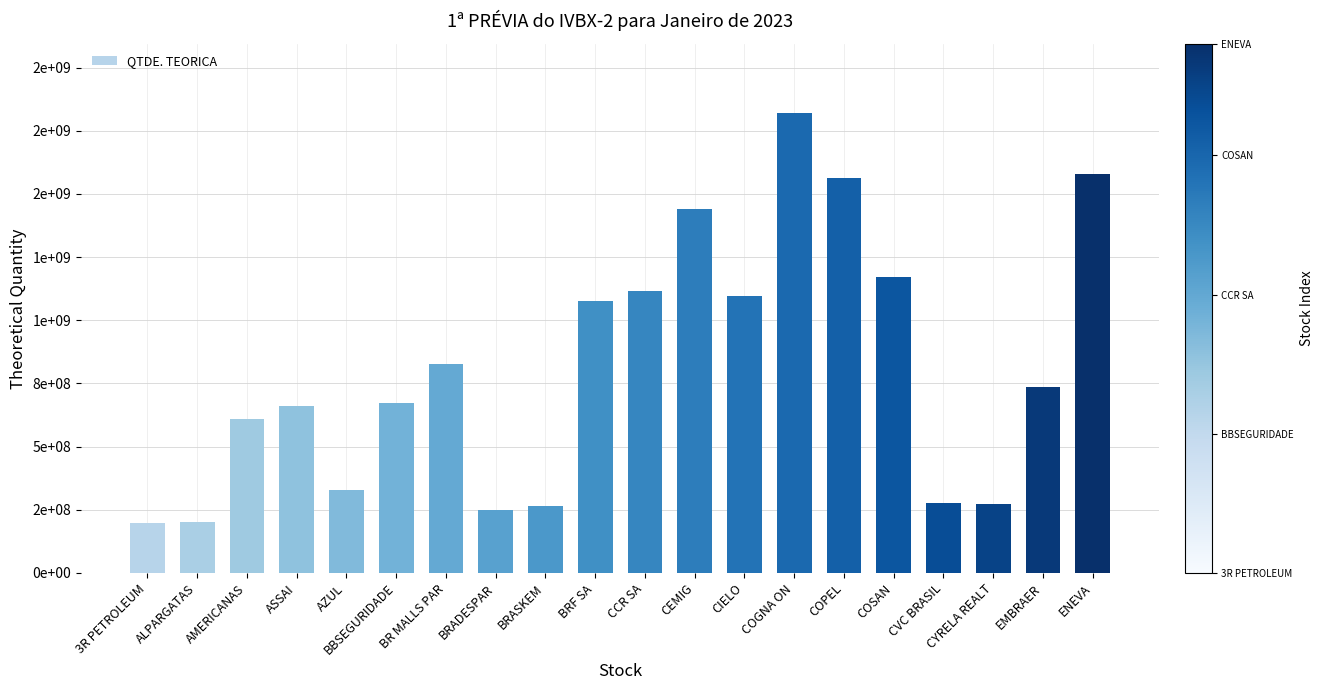

List the labels in order of value, largest first.

COGNA ON, ENEVA, COPEL, CEMIG, COSAN, CCR SA, CIELO, BRF SA, BR MALLS PAR, EMBRAER, BBSEGURIDADE, ASSAI, AMERICANAS, AZUL, CVC BRASIL, CYRELA REALT, BRASKEM, BRADESPAR, ALPARGATAS, 3R PETROLEUM